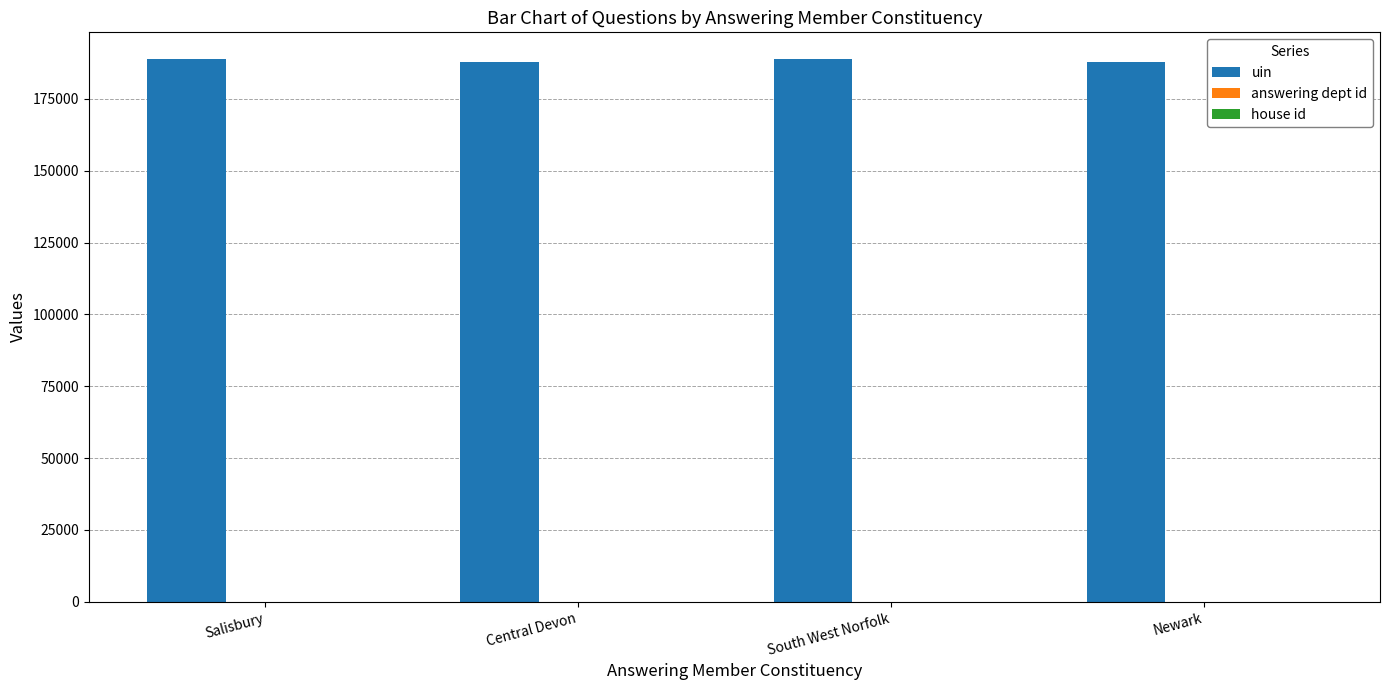

Is it true that uin equals 39126 at South West Norfolk?

False